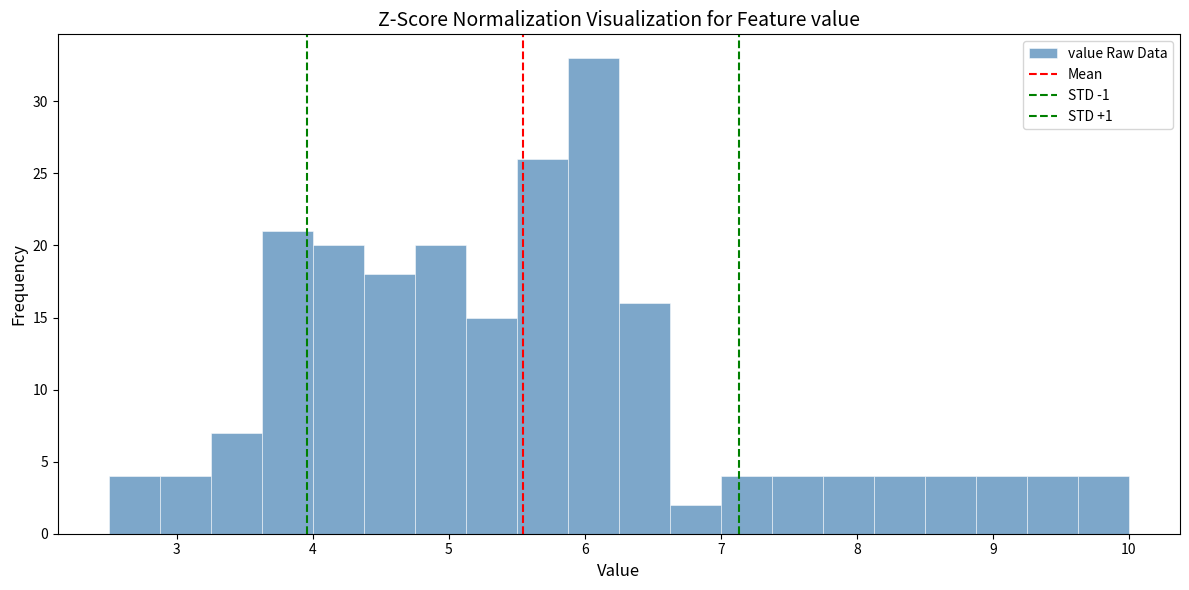

Read against the x-axis, roughly where is the centre of the tallest bar?

6.1